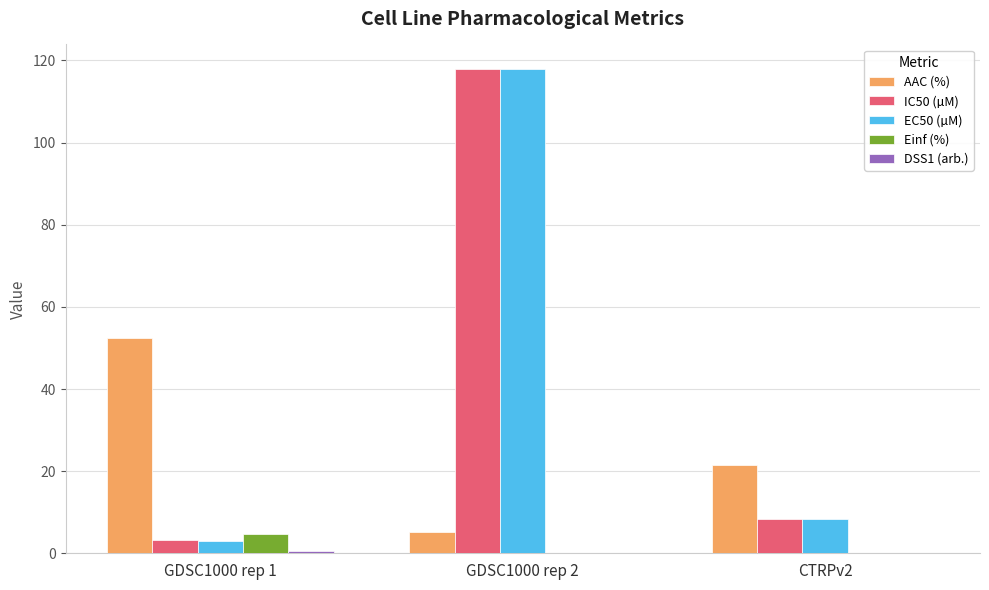

At which category is the sum across all series the highest?

GDSC1000 rep 2